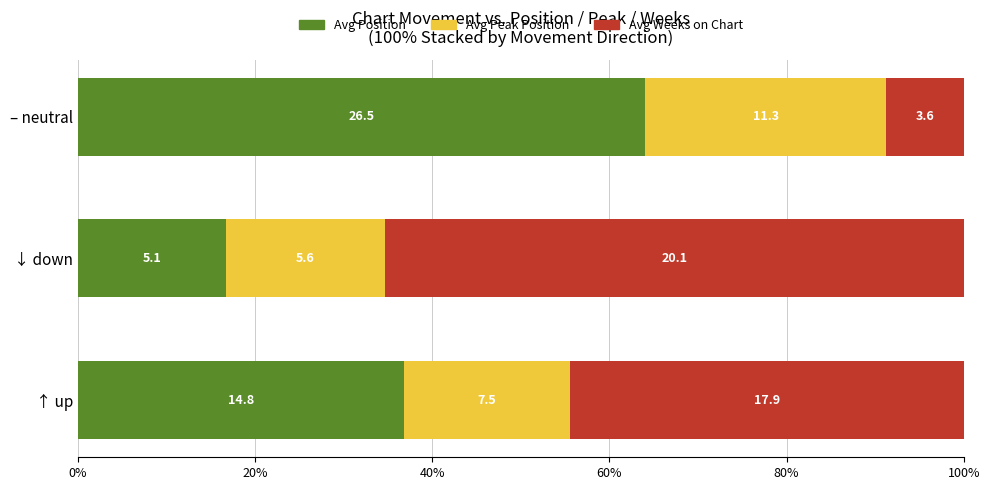

What are all the series names shown in the legend?

Avg Position, Avg Peak Position, Avg Weeks on Chart